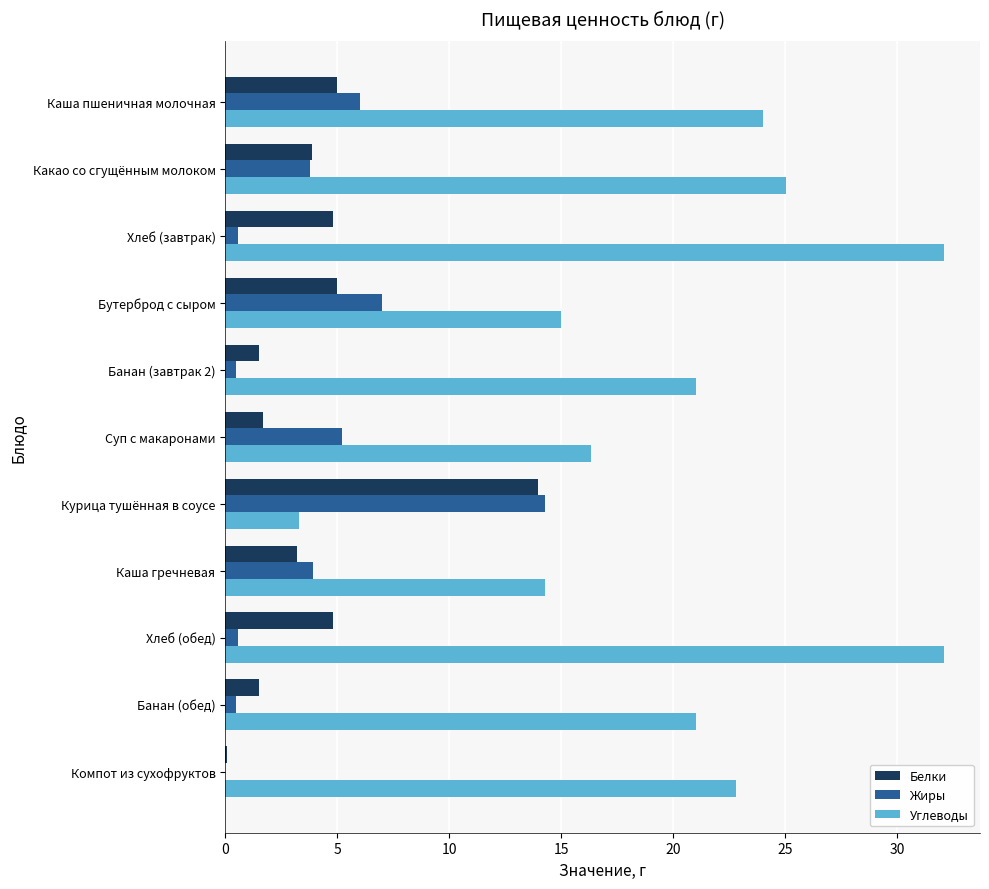

What is the sum of all Жиры values?

42.3